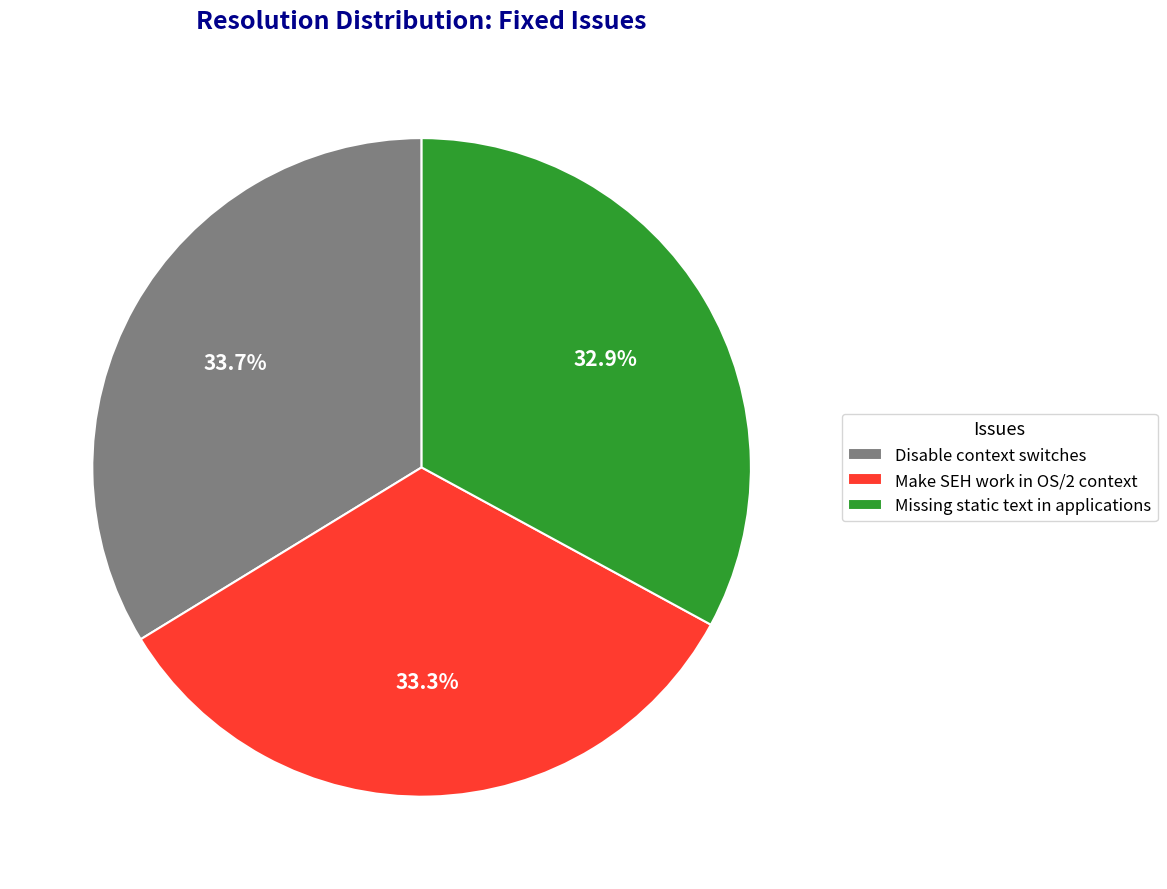

Between Disable context switches and Missing static text in applications, which is larger?

Disable context switches